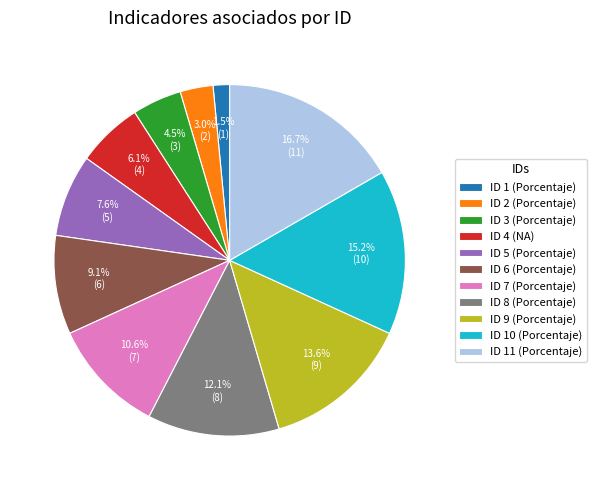

Rank the categories by value from lowest to highest.

ID 1 (Porcentaje), ID 2 (Porcentaje), ID 3 (Porcentaje), ID 4 (NA), ID 5 (Porcentaje), ID 6 (Porcentaje), ID 7 (Porcentaje), ID 8 (Porcentaje), ID 9 (Porcentaje), ID 10 (Porcentaje), ID 11 (Porcentaje)